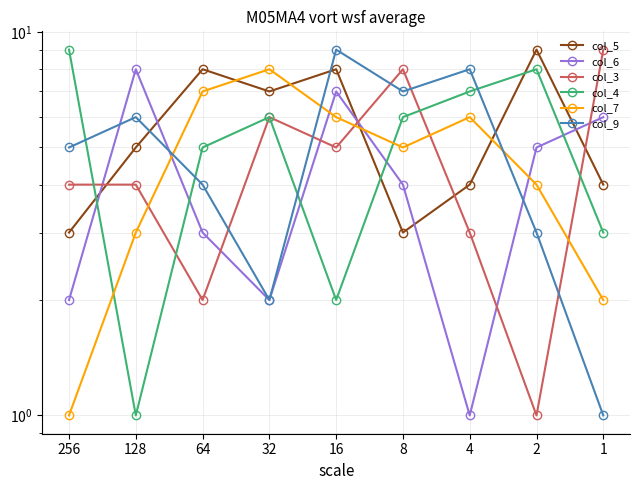

Reading left to right, transcribe all the data shown in this chart.

col_5: 3	5	8	7	8	3	4	9	4
col_6: 2	8	3	2	7	4	1	5	6
col_3: 4	4	2	6	5	8	3	1	9
col_4: 9	1	5	6	2	6	7	8	3
col_7: 1	3	7	8	6	5	6	4	2
col_9: 5	6	4	2	9	7	8	3	1